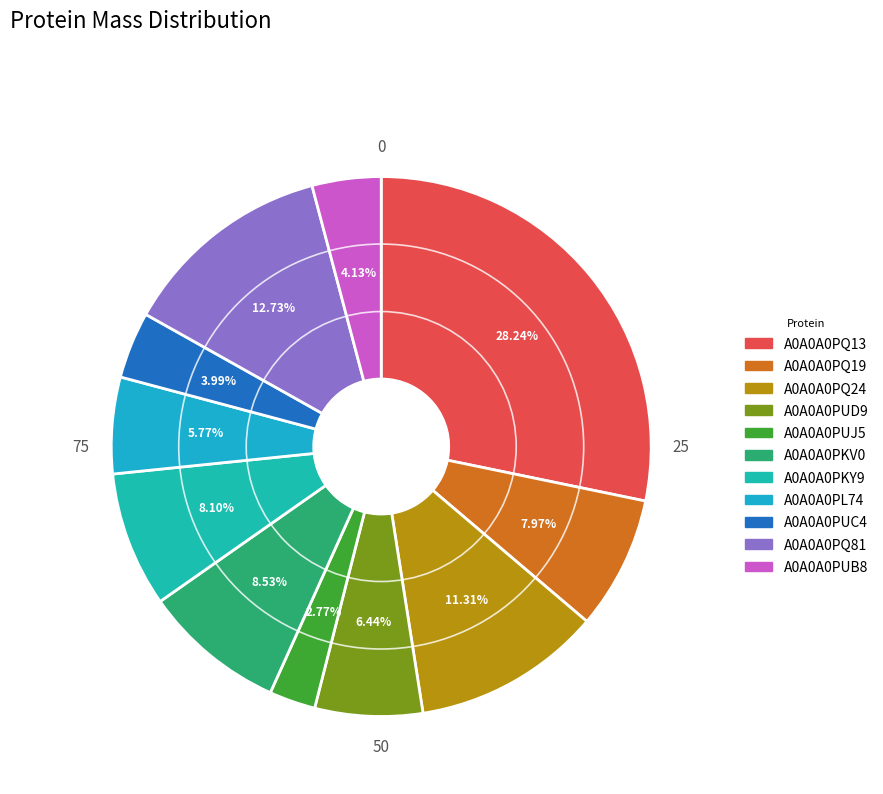

What is the change in value from A0A0A0PQ13 to A0A0A0PL74?

-39861.5